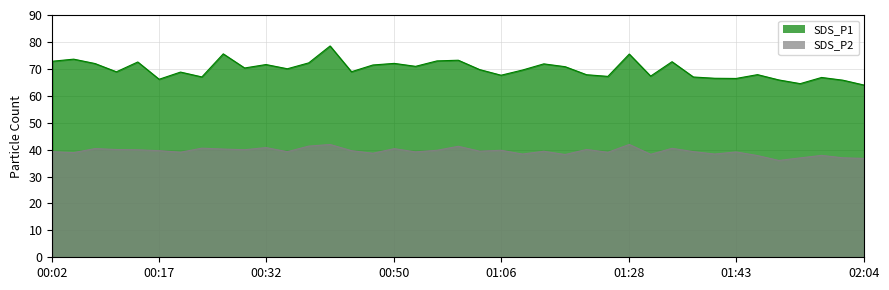

Rank the series by their maximum value, from highest to lowest.

SDS_P1, SDS_P2